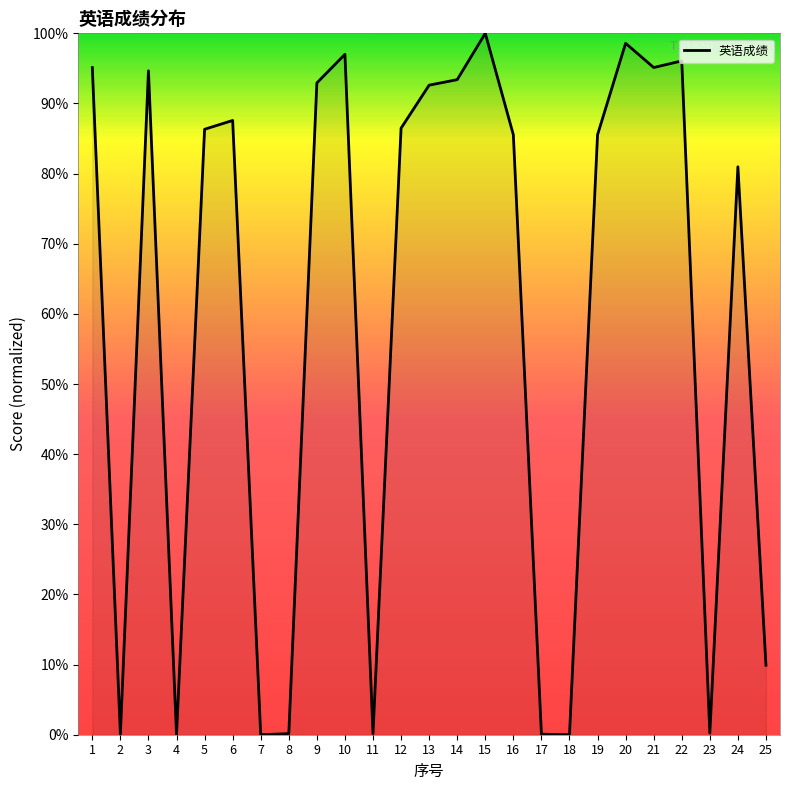

What is the greatest value displayed?

100.0